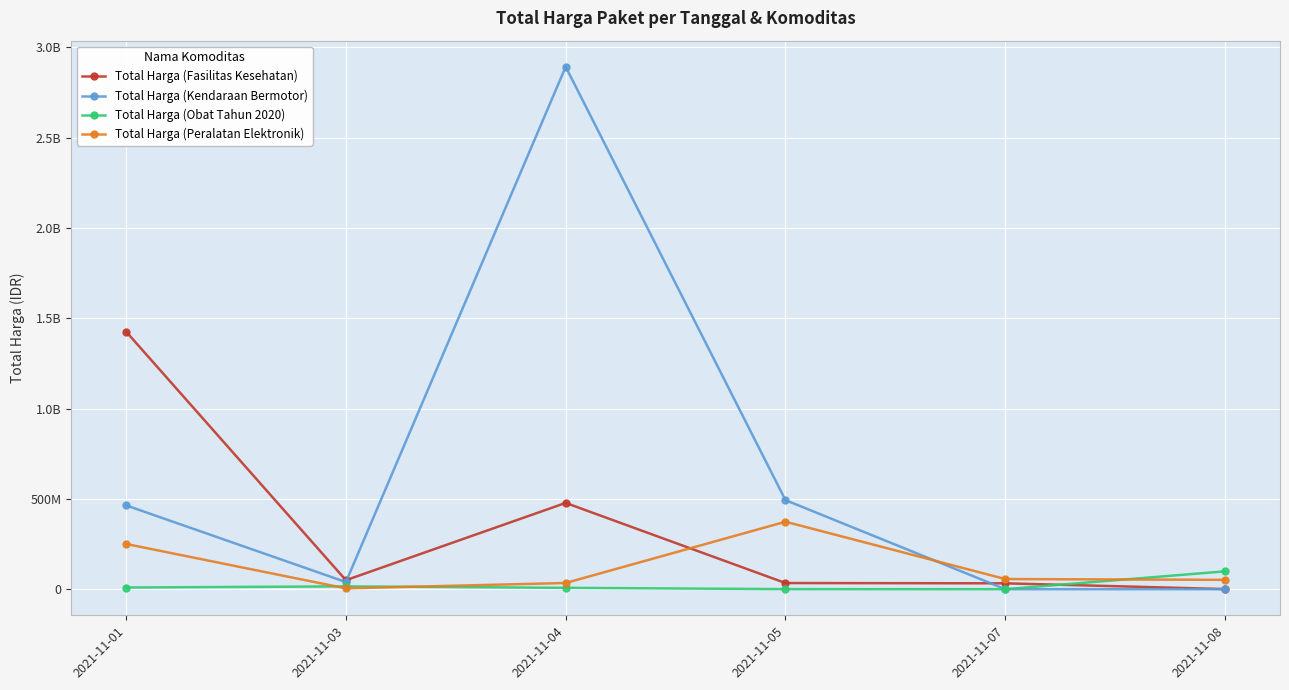

Is the value of Total Harga (Kendaraan Bermotor) at 2021-11-01 greater than the value of Total Harga (Obat Tahun 2020) at 2021-11-08?

Yes